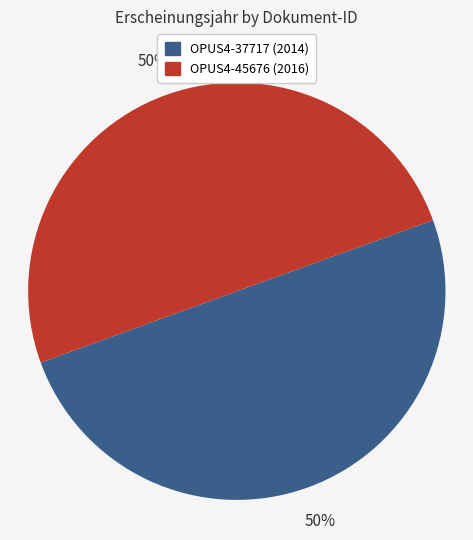

Is the sum of OPUS4-37717 and OPUS4-45676 greater than half?

Yes